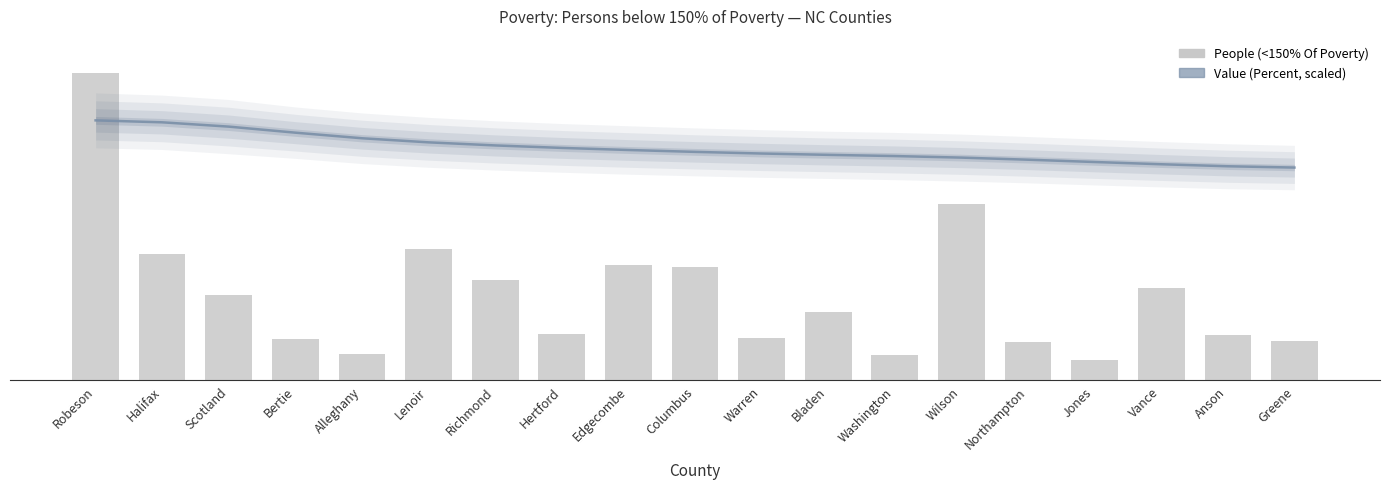

At how many categories does at least one series exceed 45064?

1